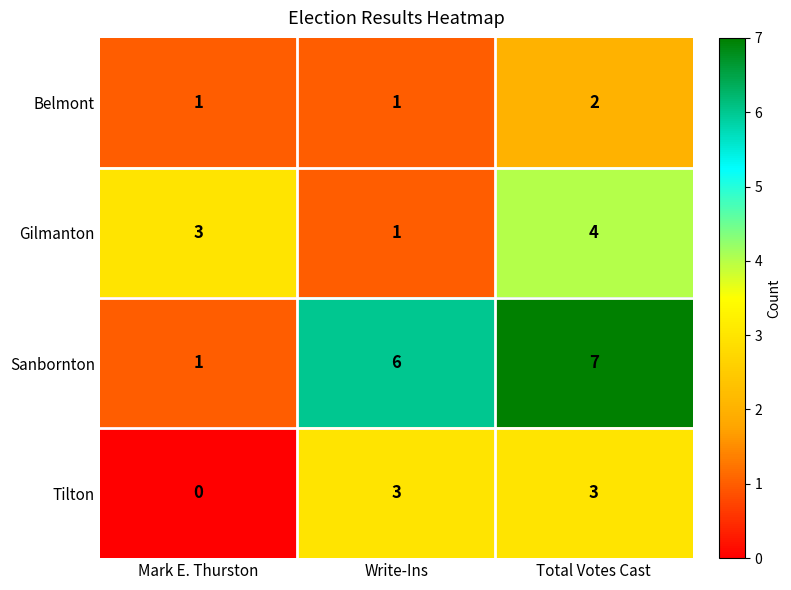

Which label corresponds to the largest value in the chart?

Total Votes Cast